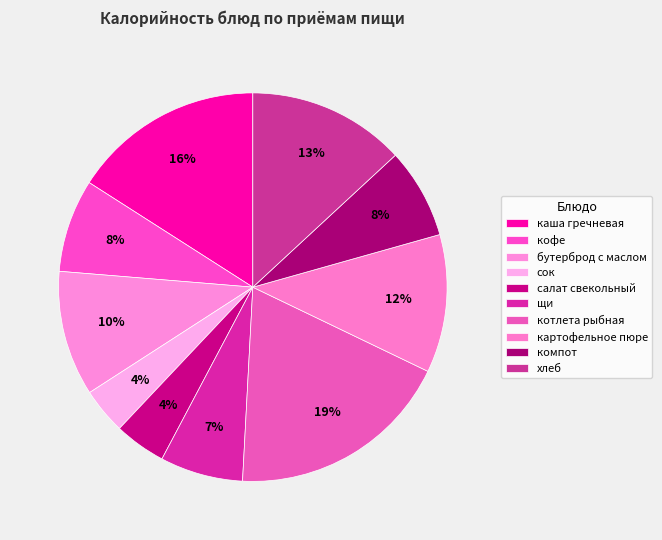

What is the largest slice in the pie chart?

котлета рыбная